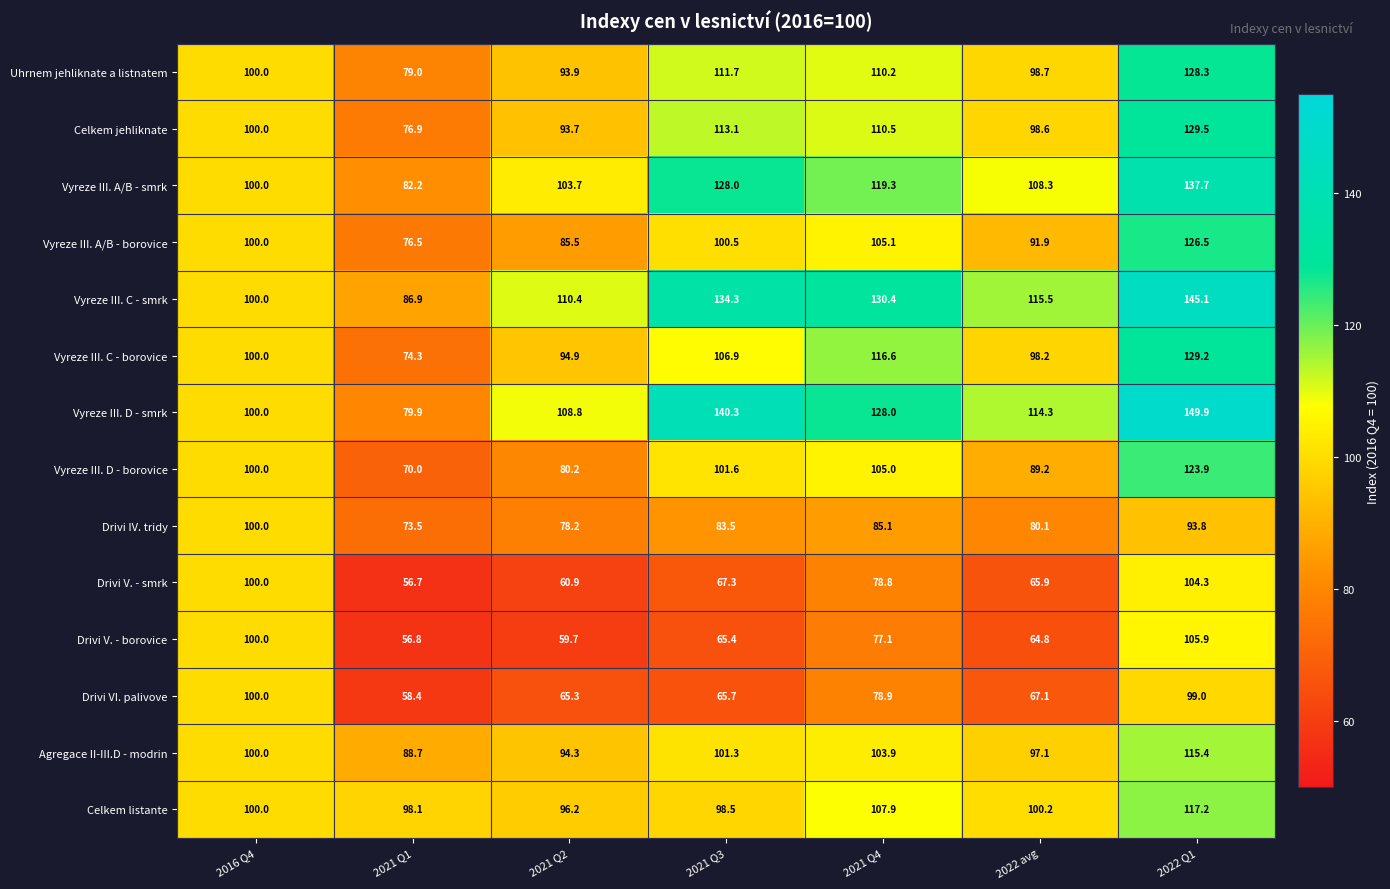

What is the total value across all series at 2016 Q4?

1400.0